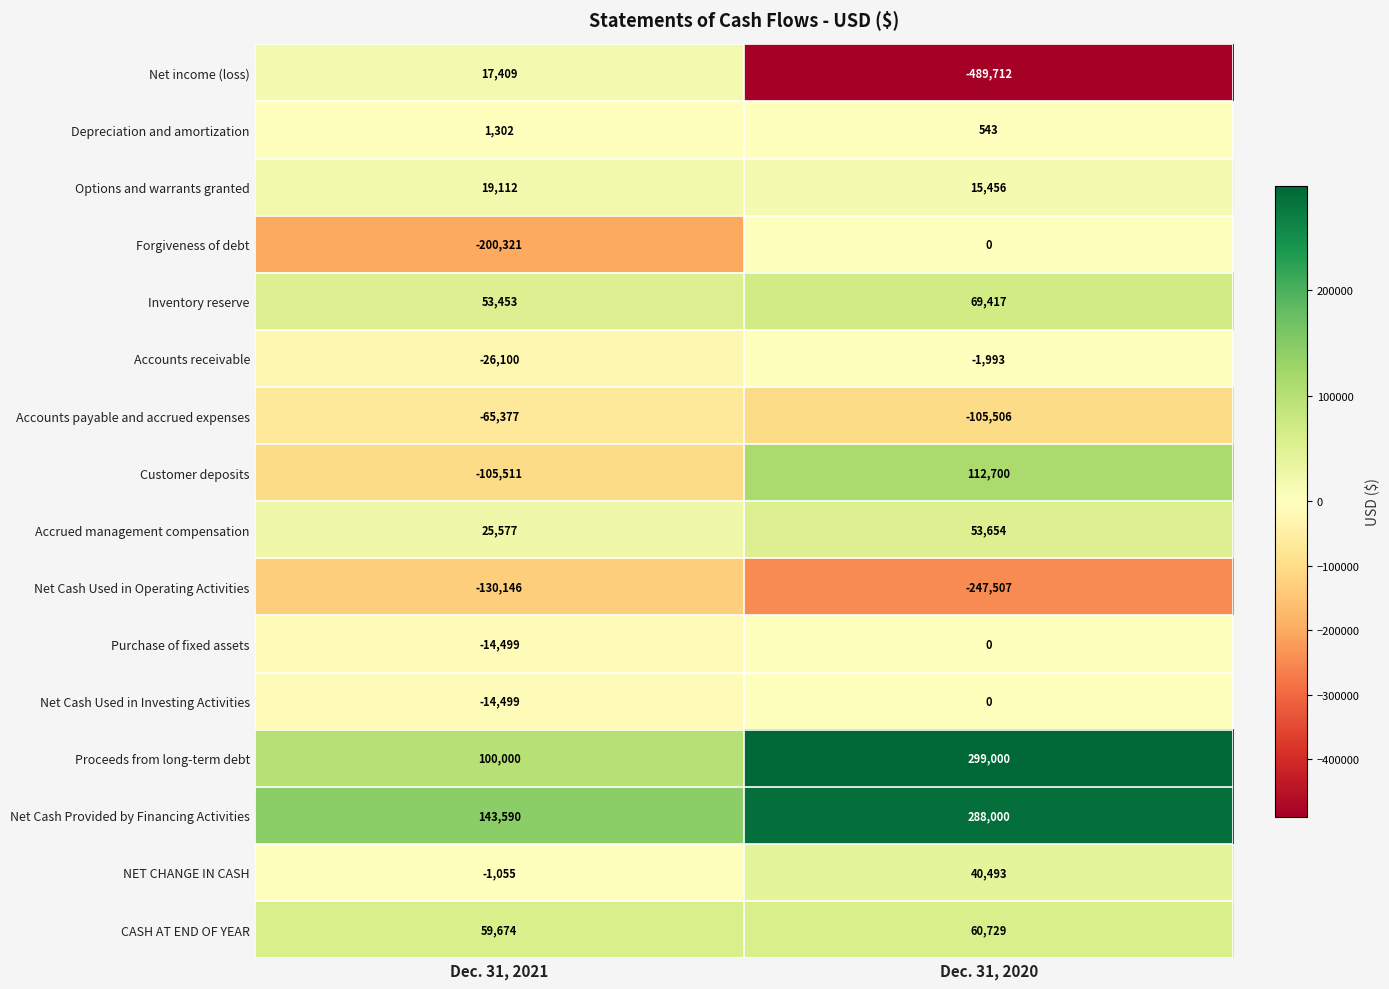

What is the minimum value for Customer deposits?

-105511